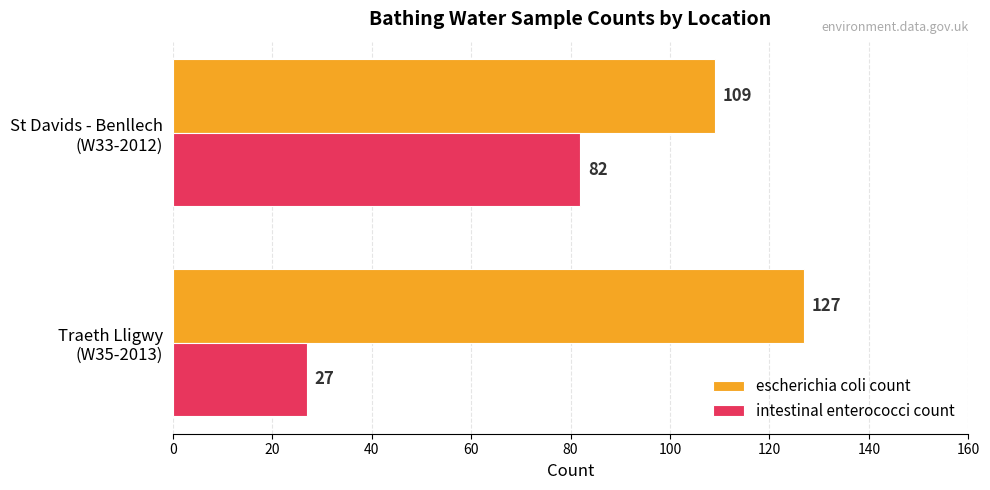

How many intestinal enterococci count values are between 27 and 82?

2